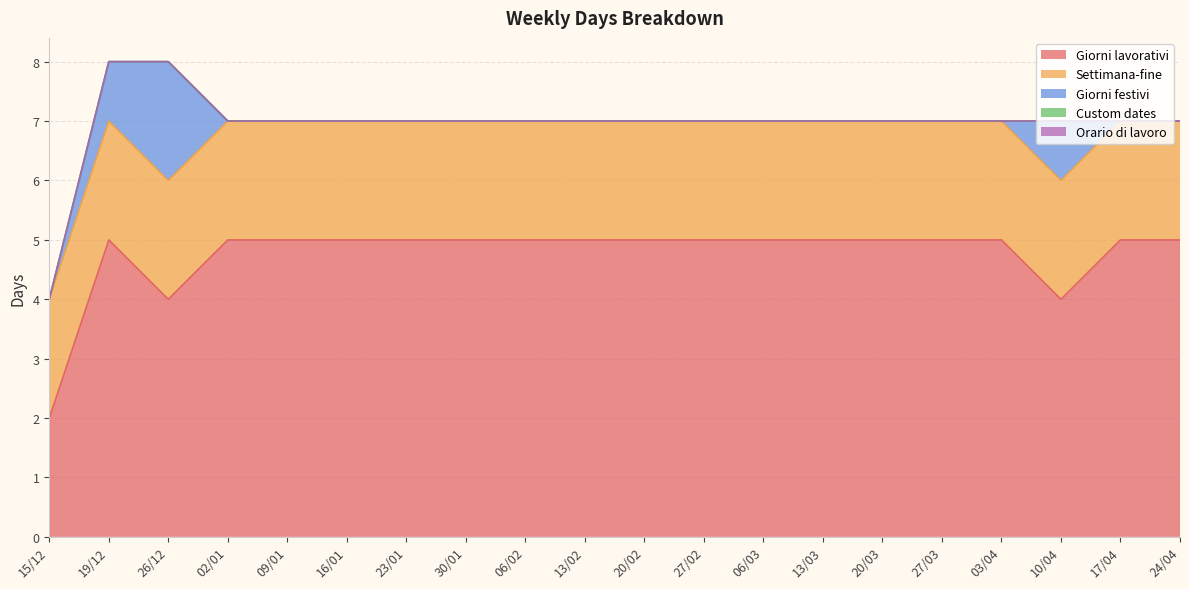

Is it true that Settimana-fine equals 2 at 06/03?

True